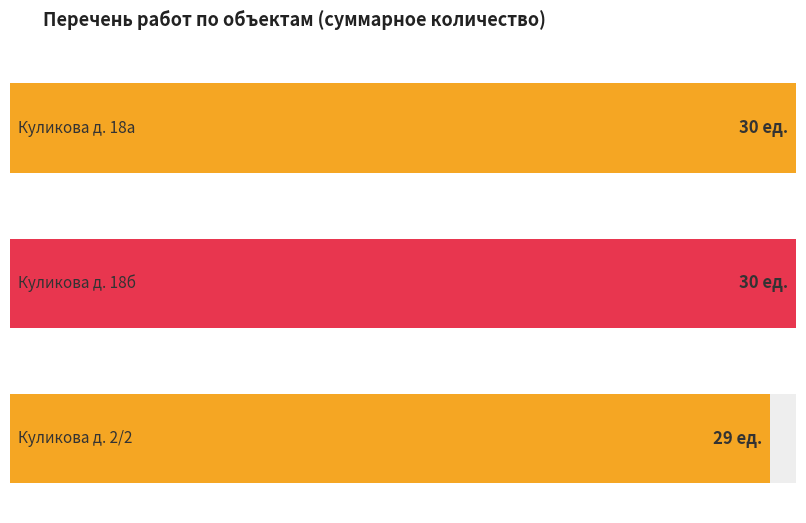

How many groups of bars are there?

3